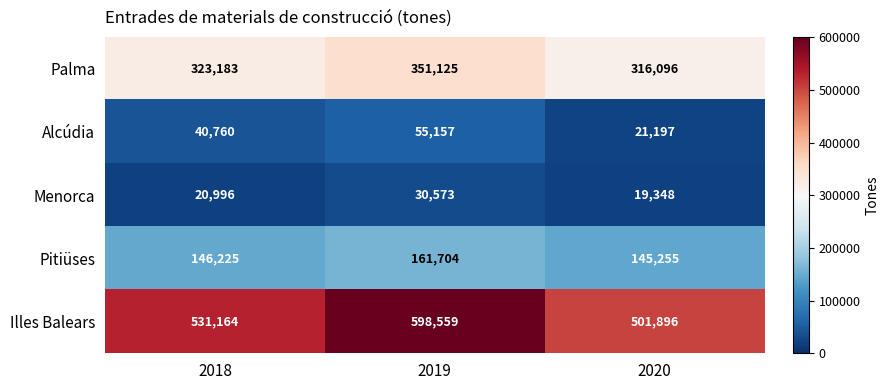

Which series has the largest total across all categories?

Illes Balears